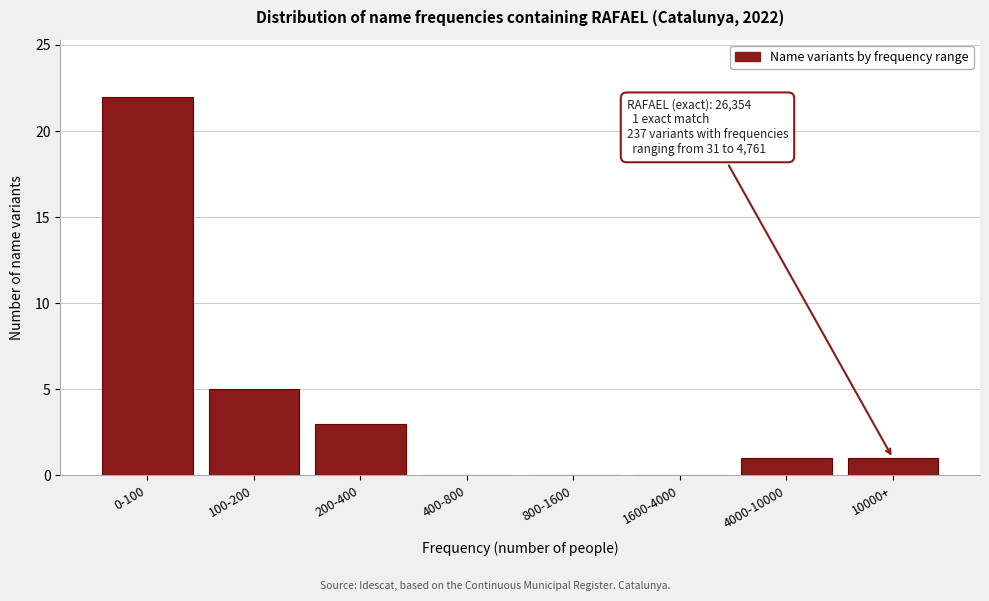

Reading right to left, what are all the values shown in this chart?

10000+=1	4000-10000=1	1600-4000=0	800-1600=0	400-800=0	200-400=3	100-200=5	0-100=22